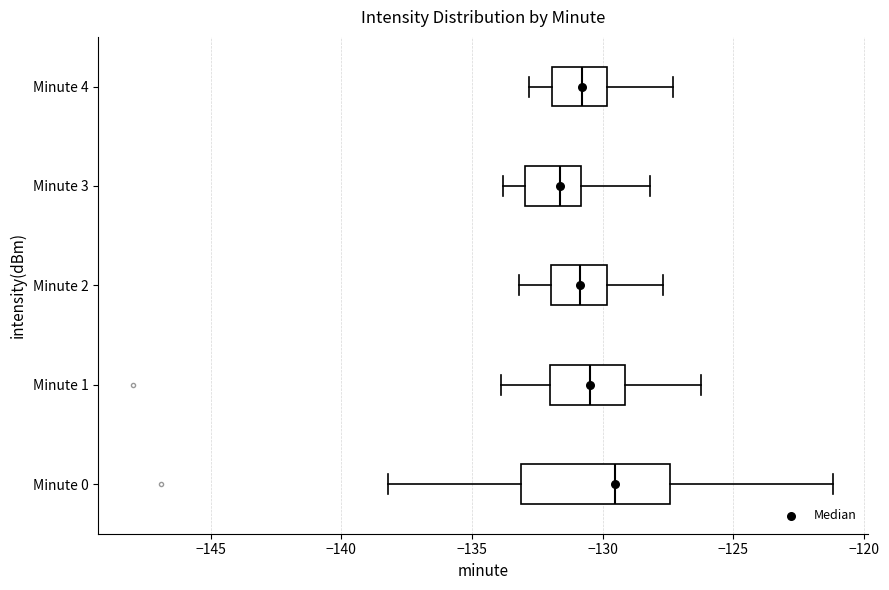

Which box is the widest, from its left edge to its right edge?

Minute 0